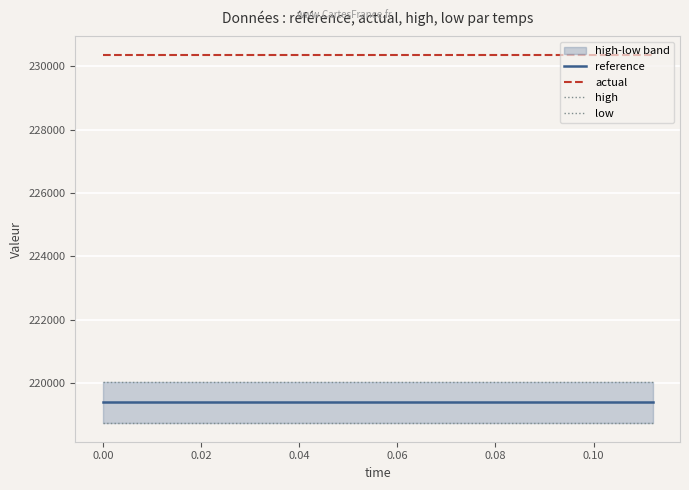

True or false: low has more than 2 interior local peaks.

False